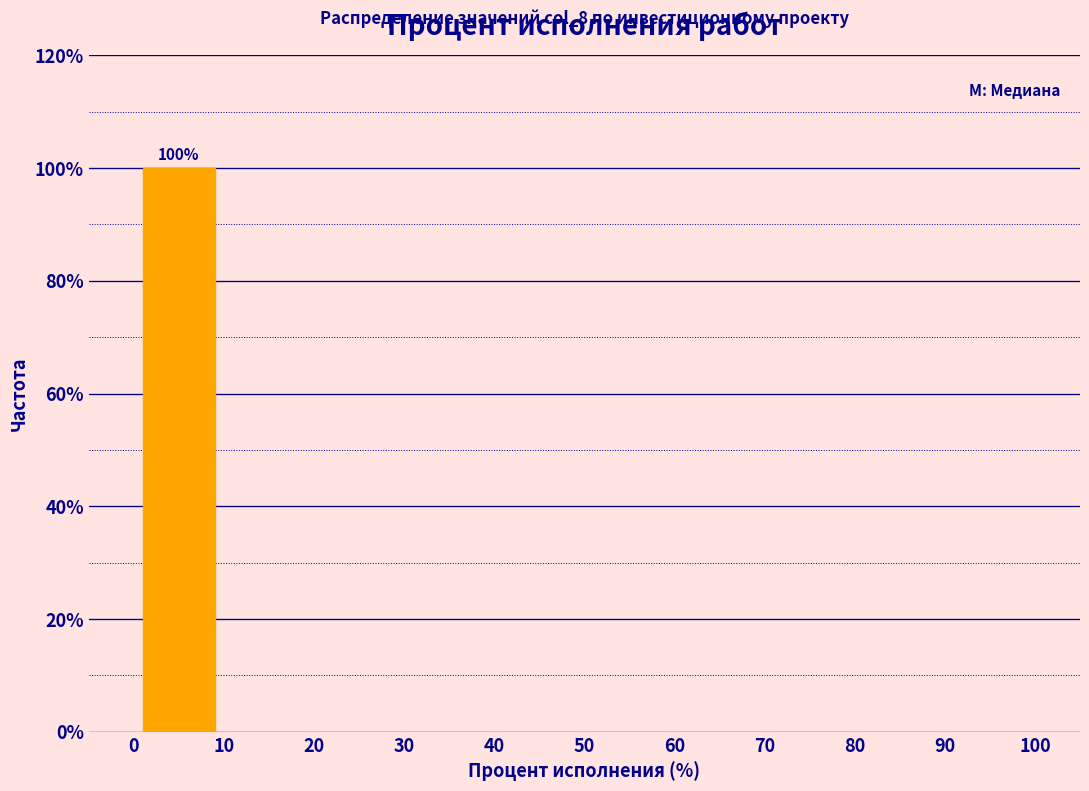

Which range on the x-axis has the tallest bar?

0 to 10